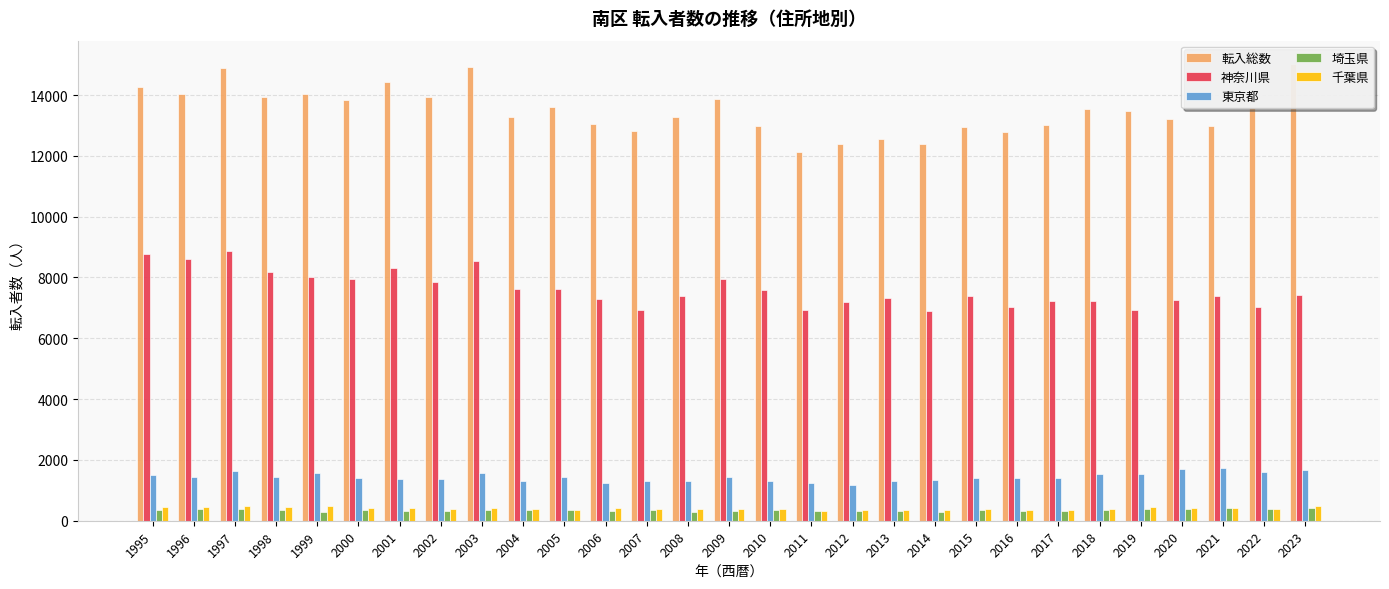

Is the value of 埼玉県 at 1997 greater than the value of 神奈川県 at 2017?

No